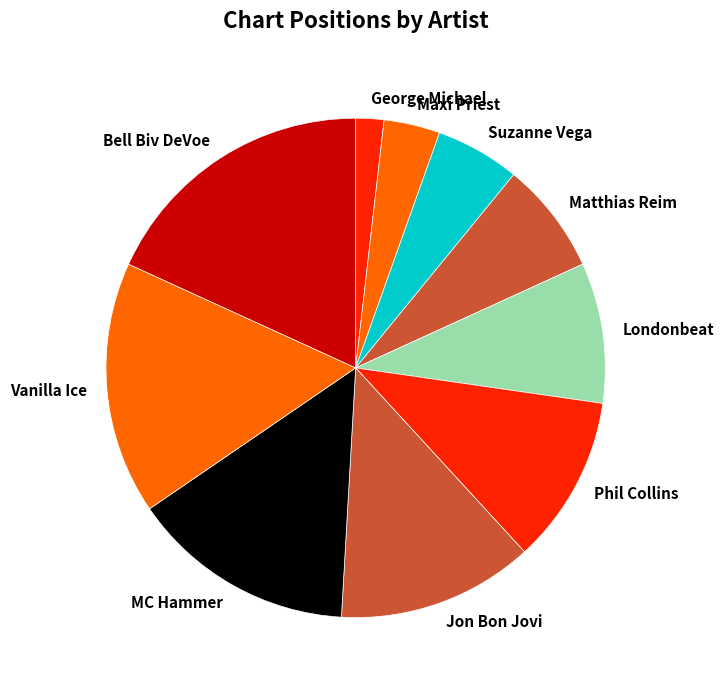

Between Jon Bon Jovi and MC Hammer, which is larger?

MC Hammer